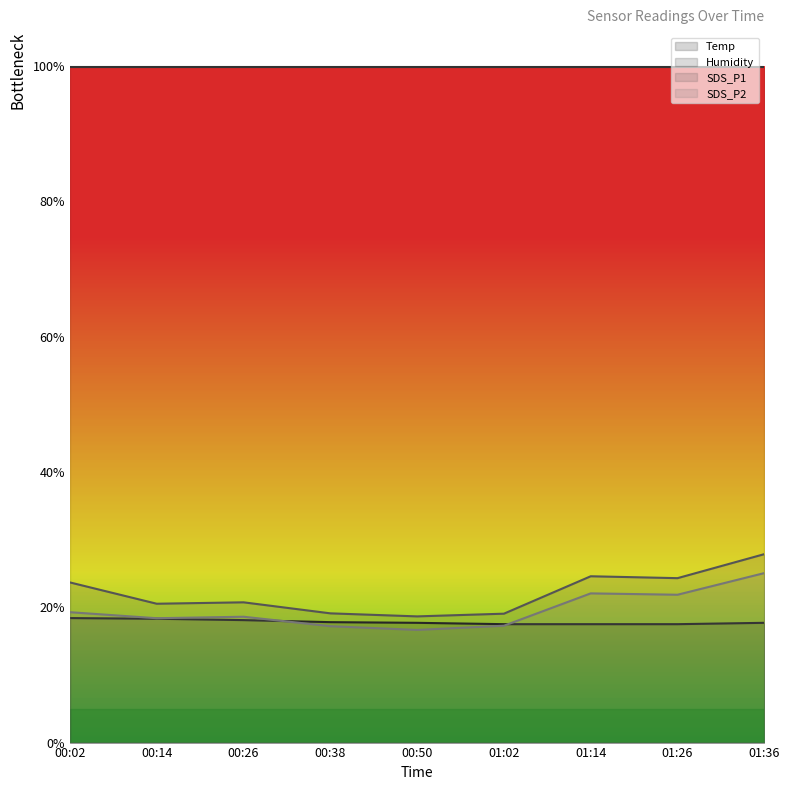

True or false: Temp has more than 1 interior local peaks.

False